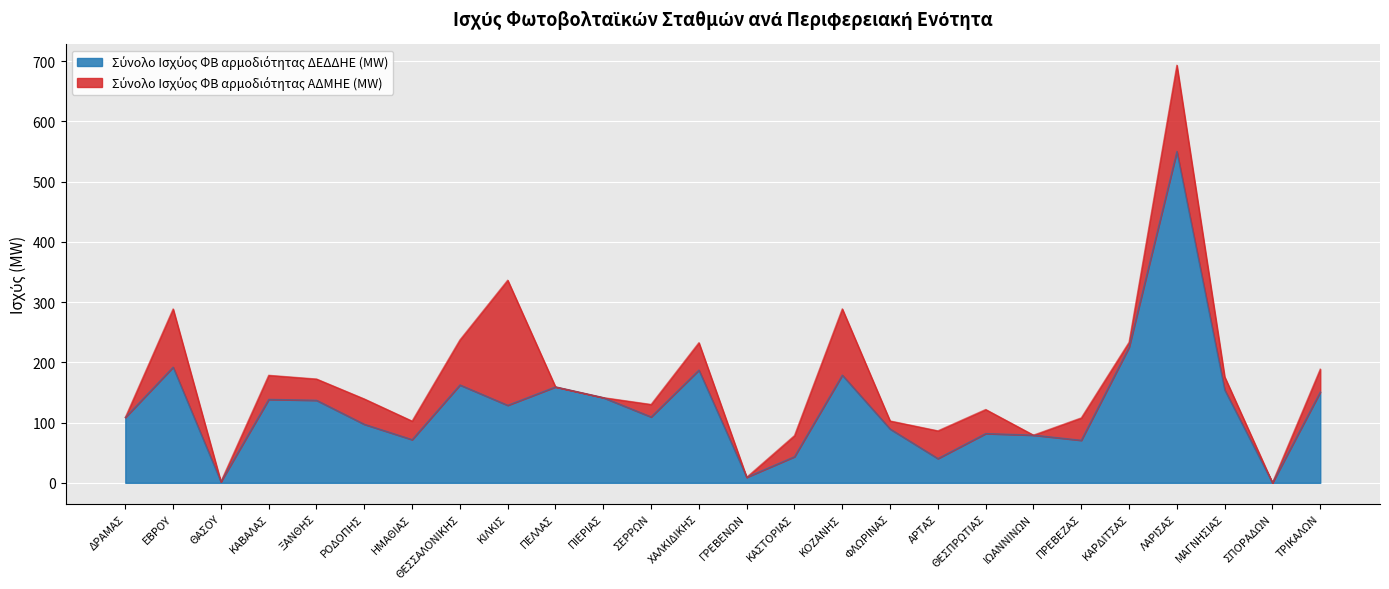

How many lines are shown in the chart?

2